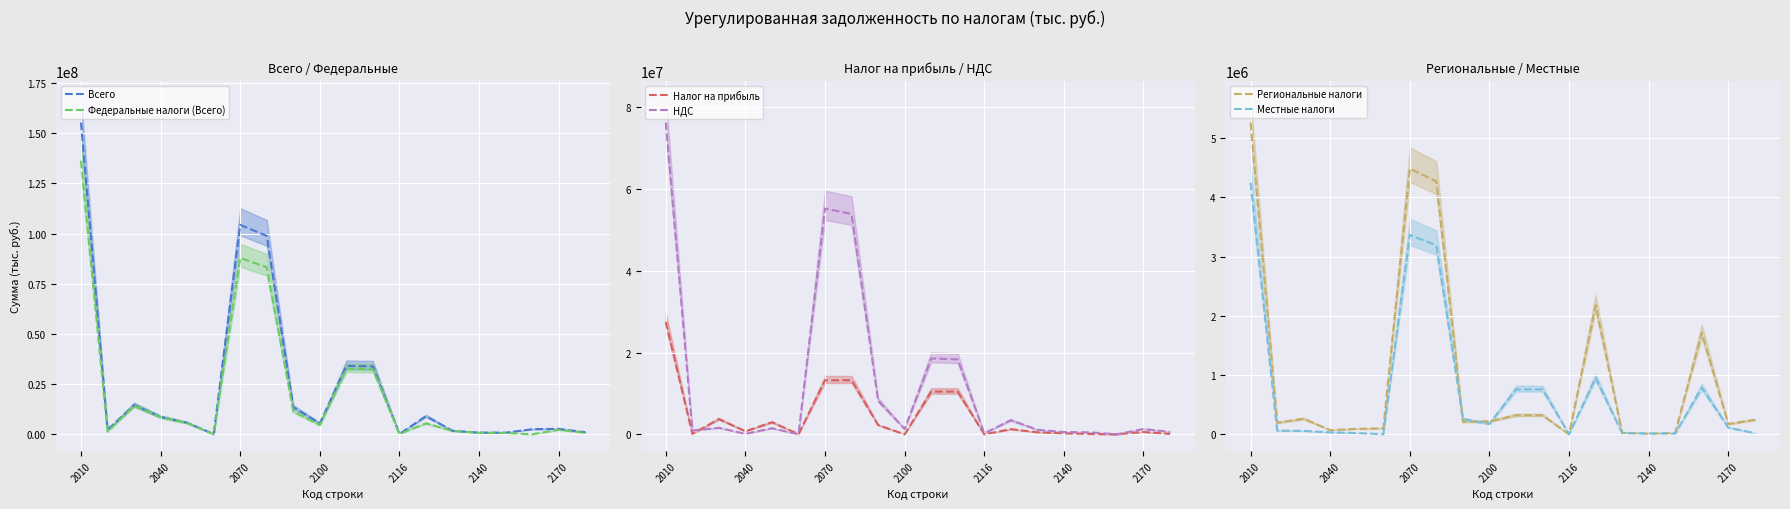

Which category has the highest value in the Федеральные налоги (Всего) series?

2010